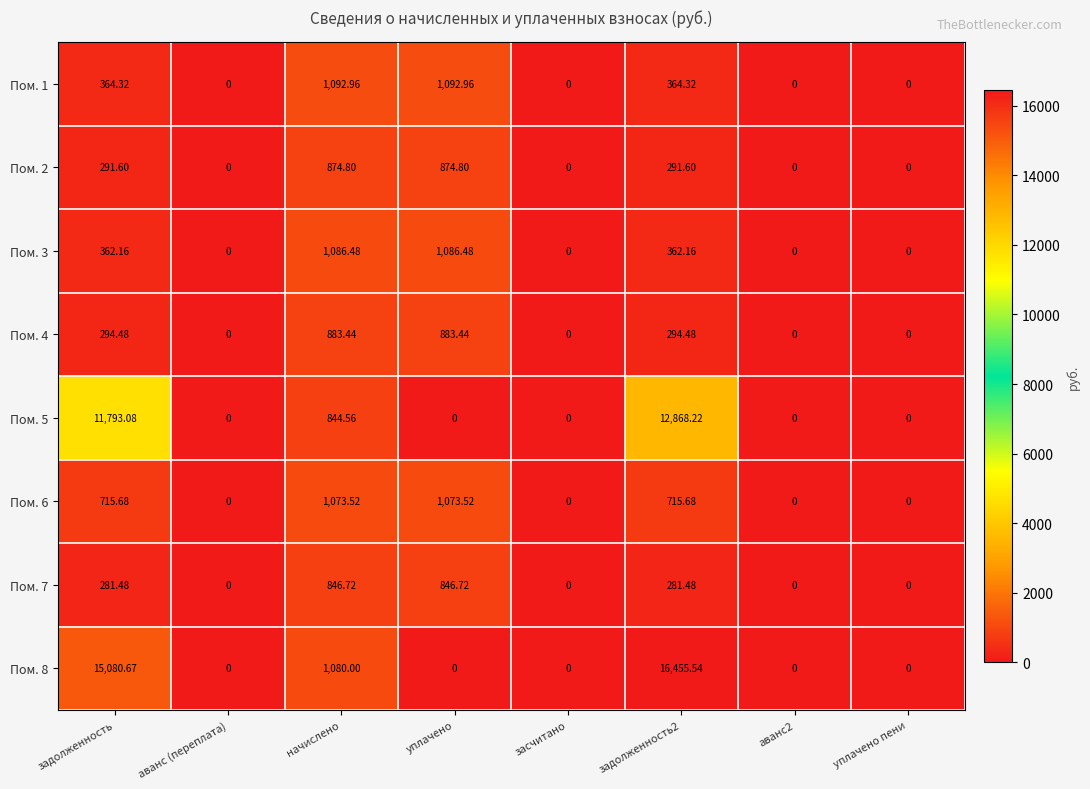

Where is Пом. 8 nearest to the value 8227?

задолженность